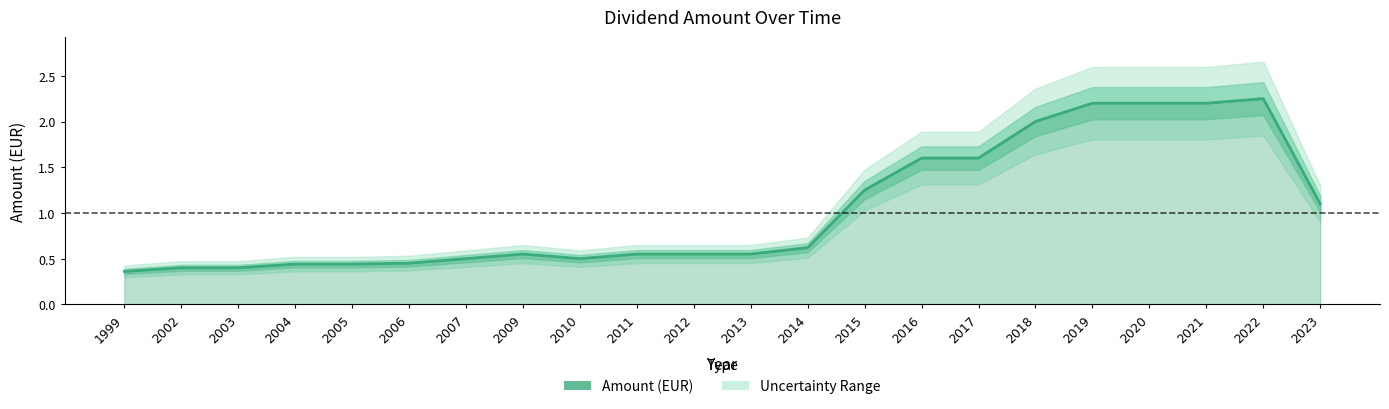

Reading left to right, what are all the values shown in this chart?

0.4	0.4	0.4	0.4	0.4	0.5	0.5	0.6	0.5	0.6	0.6	0.6	0.6	1.2	1.6	1.6	2.0	2.2	2.2	2.2	2.2	1.1